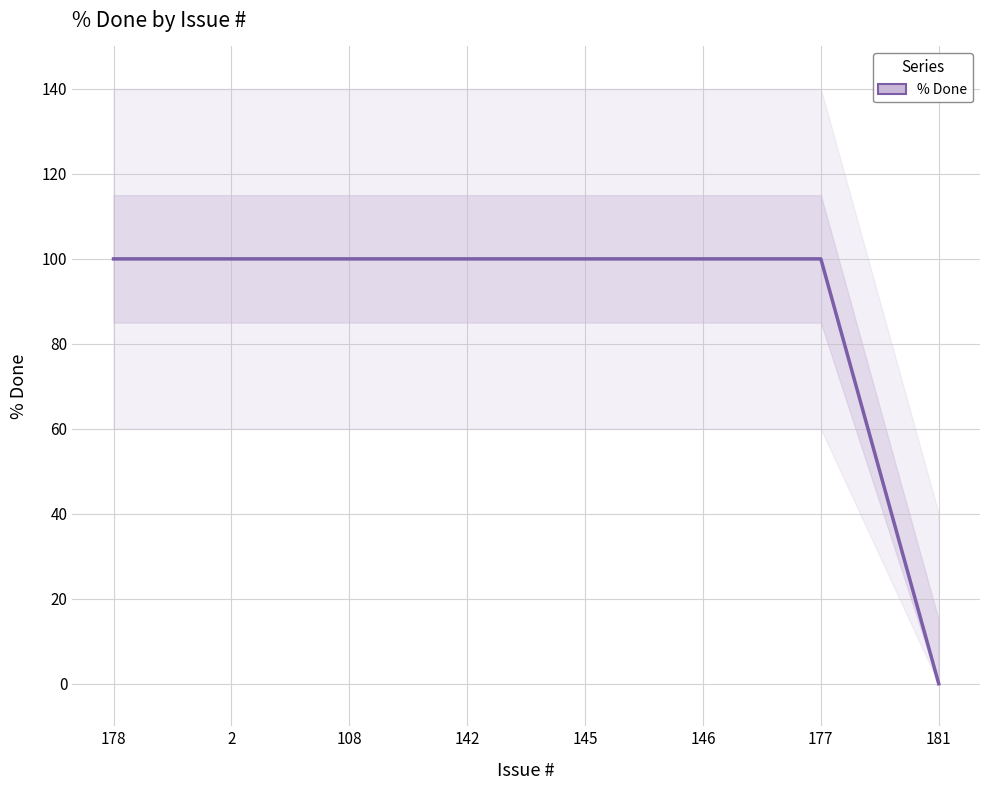

How many distinct data groups are displayed?

1